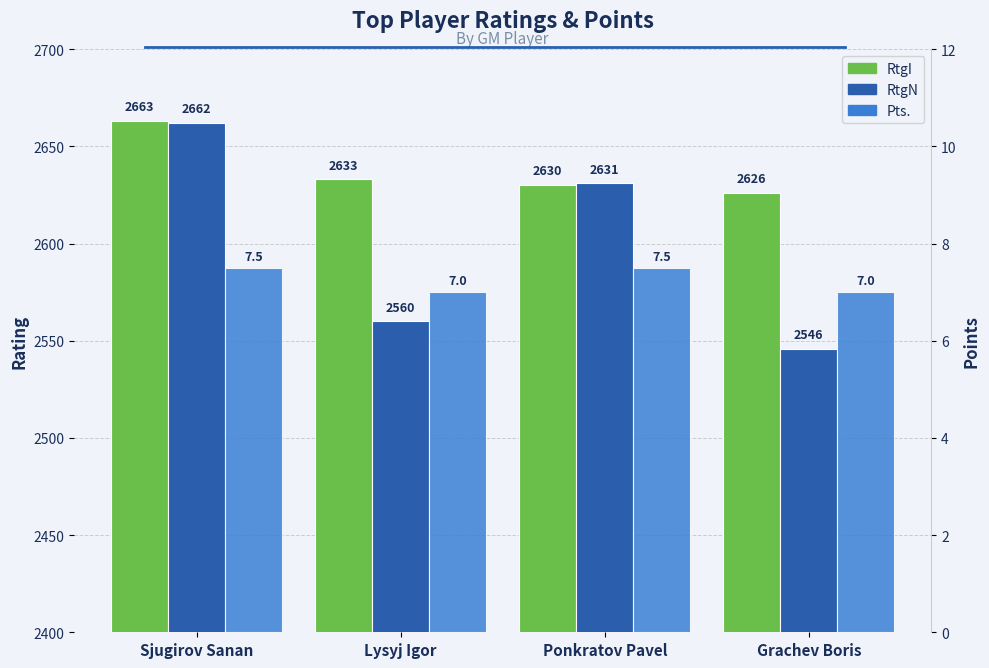

Which series has the largest total across all categories?

RtgI